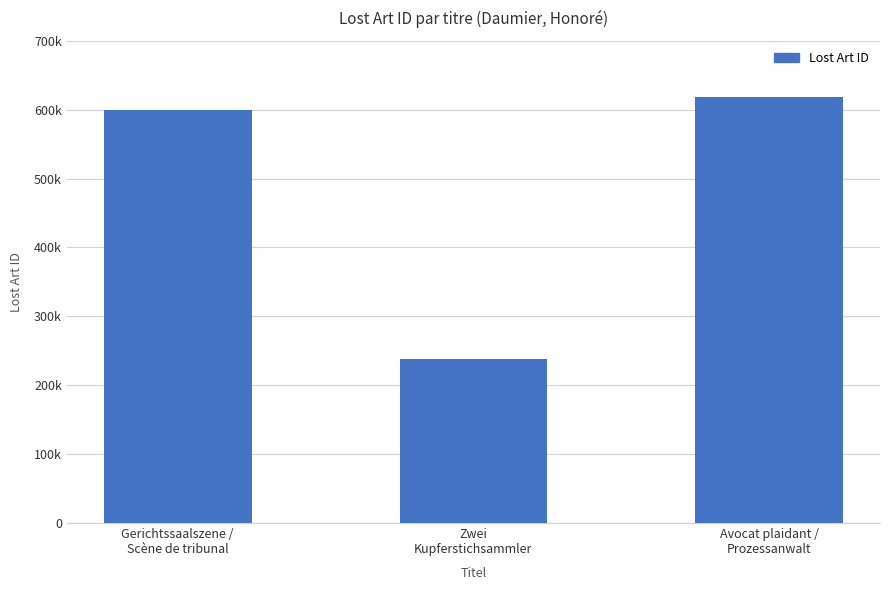

What is the minimum value shown in the chart?

237541